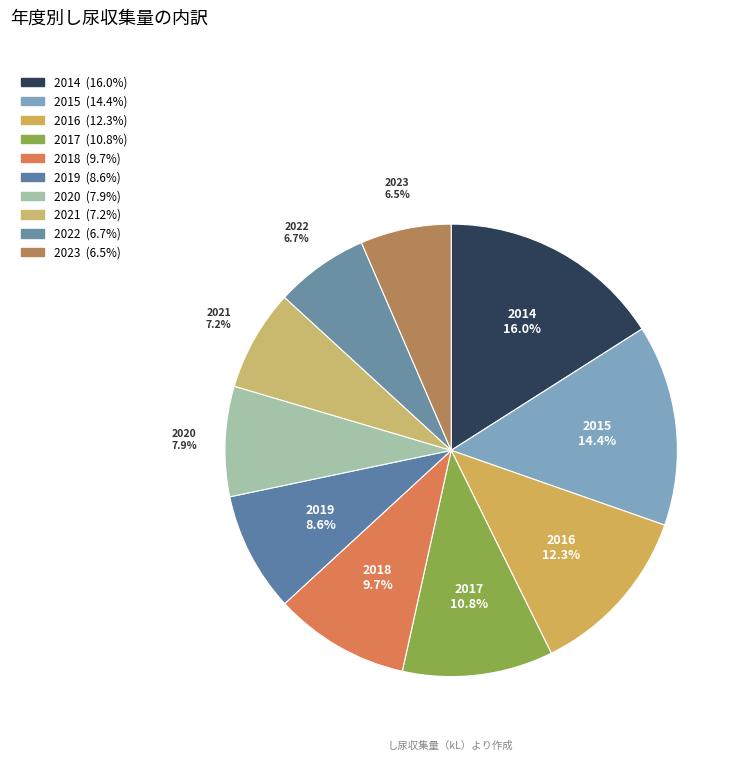

Combined, what portion of the pie is 2020 and 2022?

14.6%